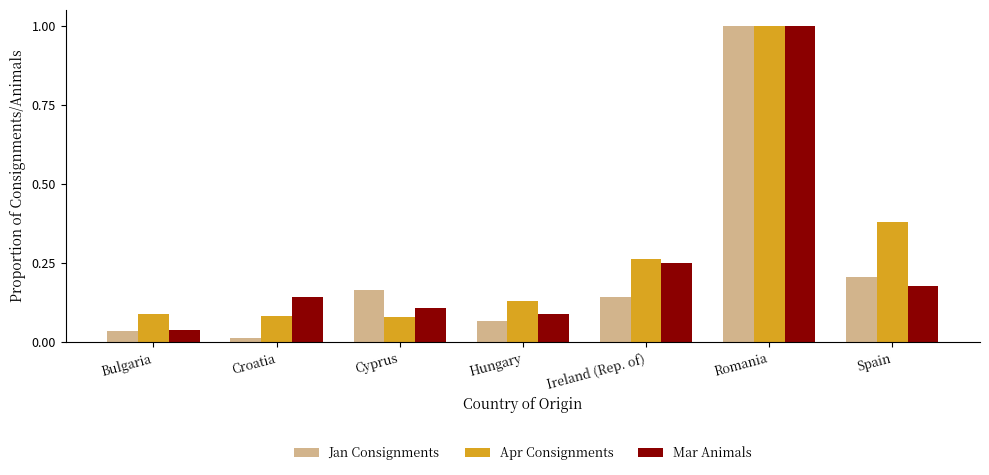

Rank the categories by Mar Animals value from highest to lowest.

Romania, Ireland (Rep. of), Spain, Croatia, Cyprus, Hungary, Bulgaria